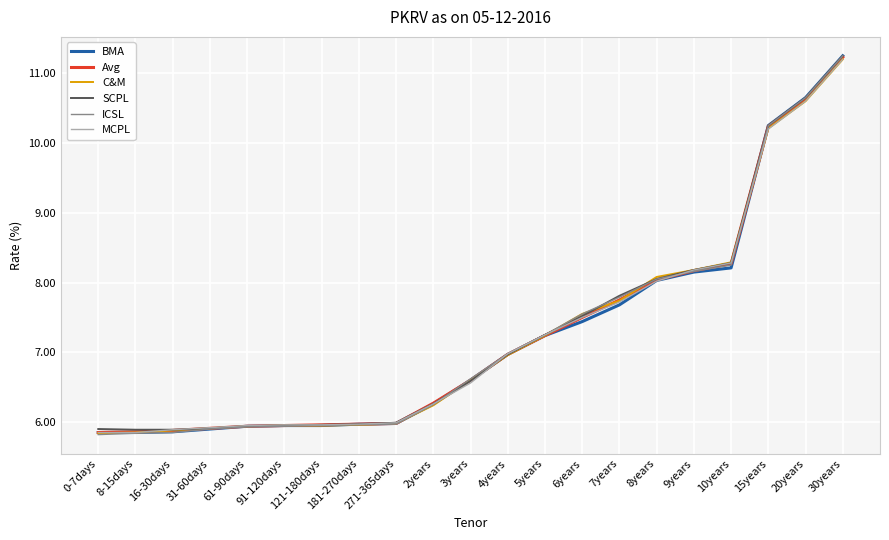

At which label does MCPL reach its peak?

30years